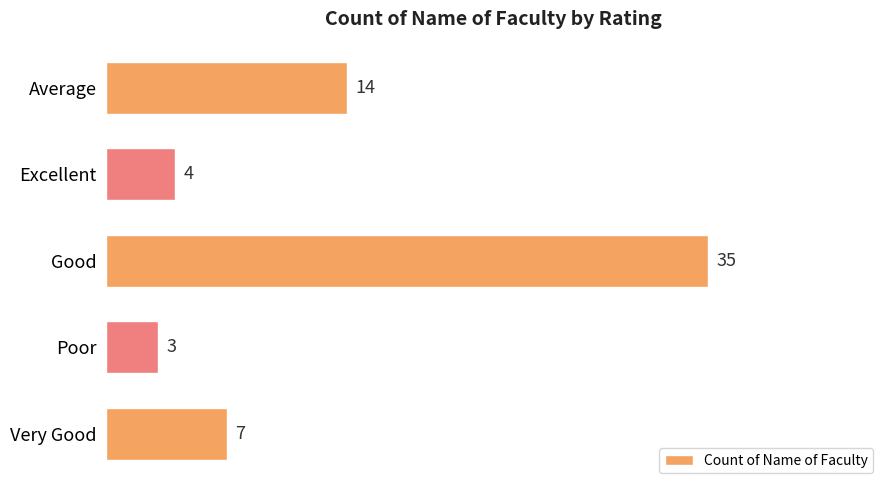

How many values are below 7?

2